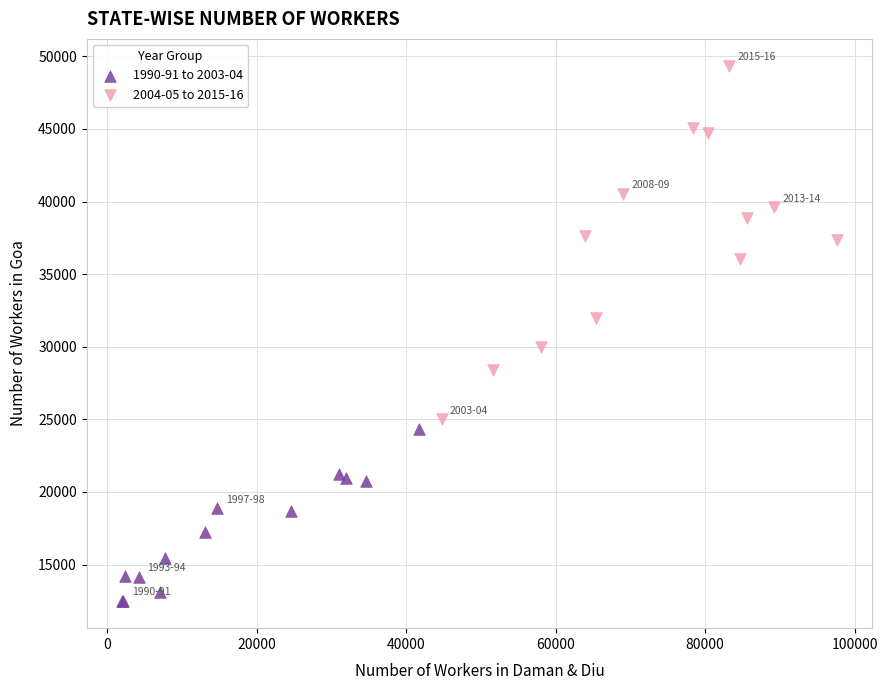

Which series contains the highest Y value?

2004-05 to 2015-16